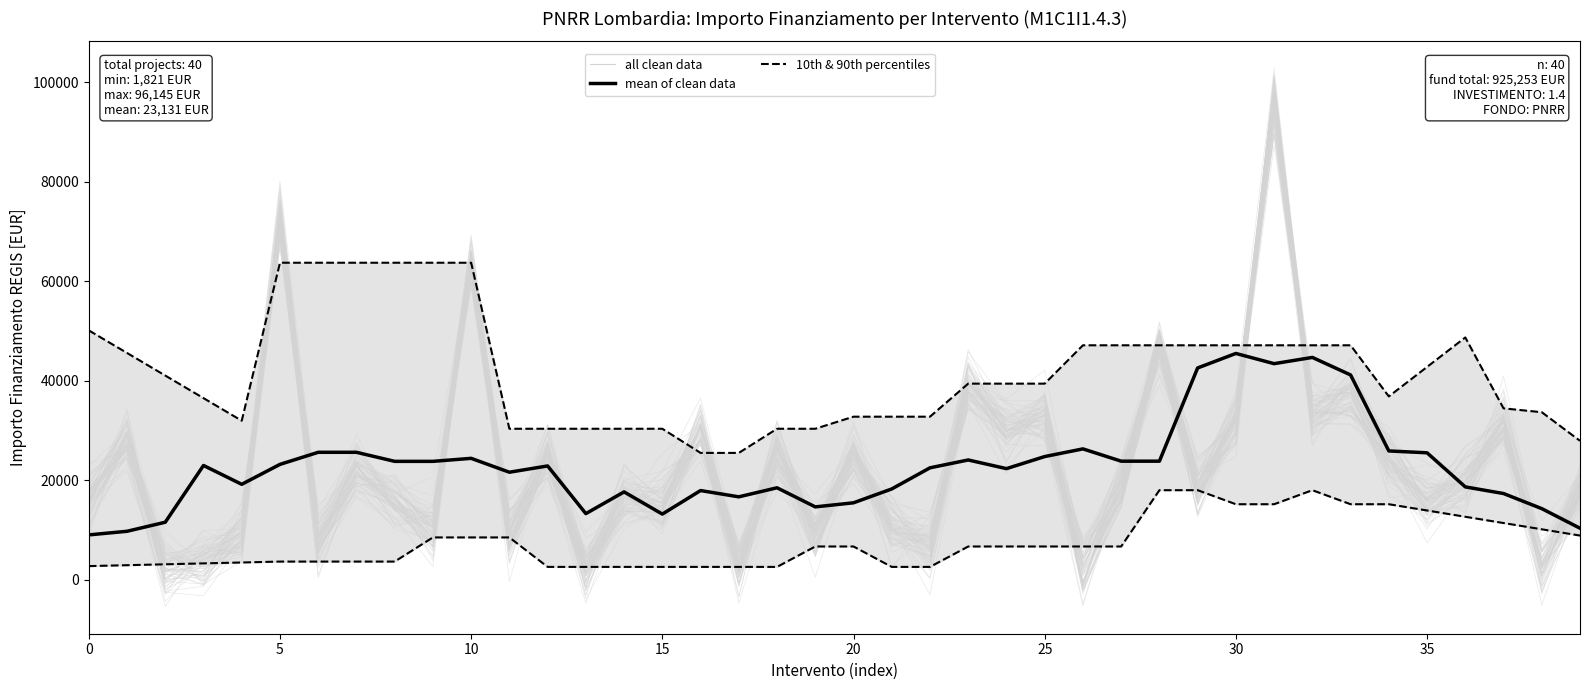

Between 30 and 37, which series saw the biggest shift?

mean of clean data